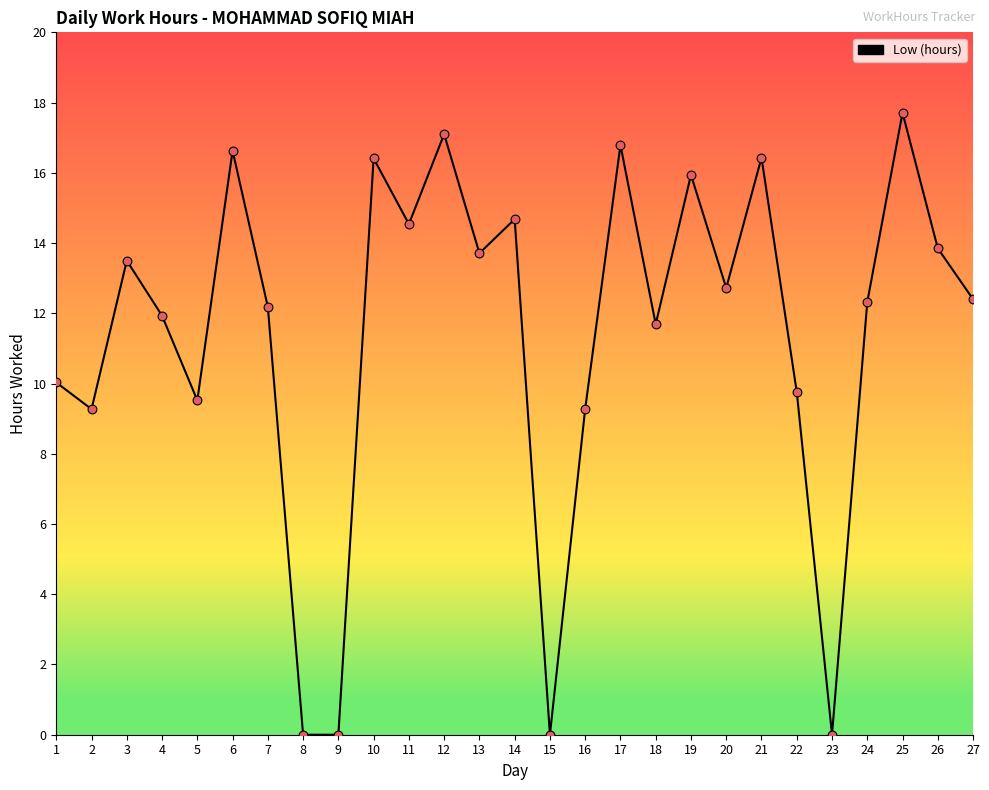

What is the change in value from 2 to 22?

+0.5